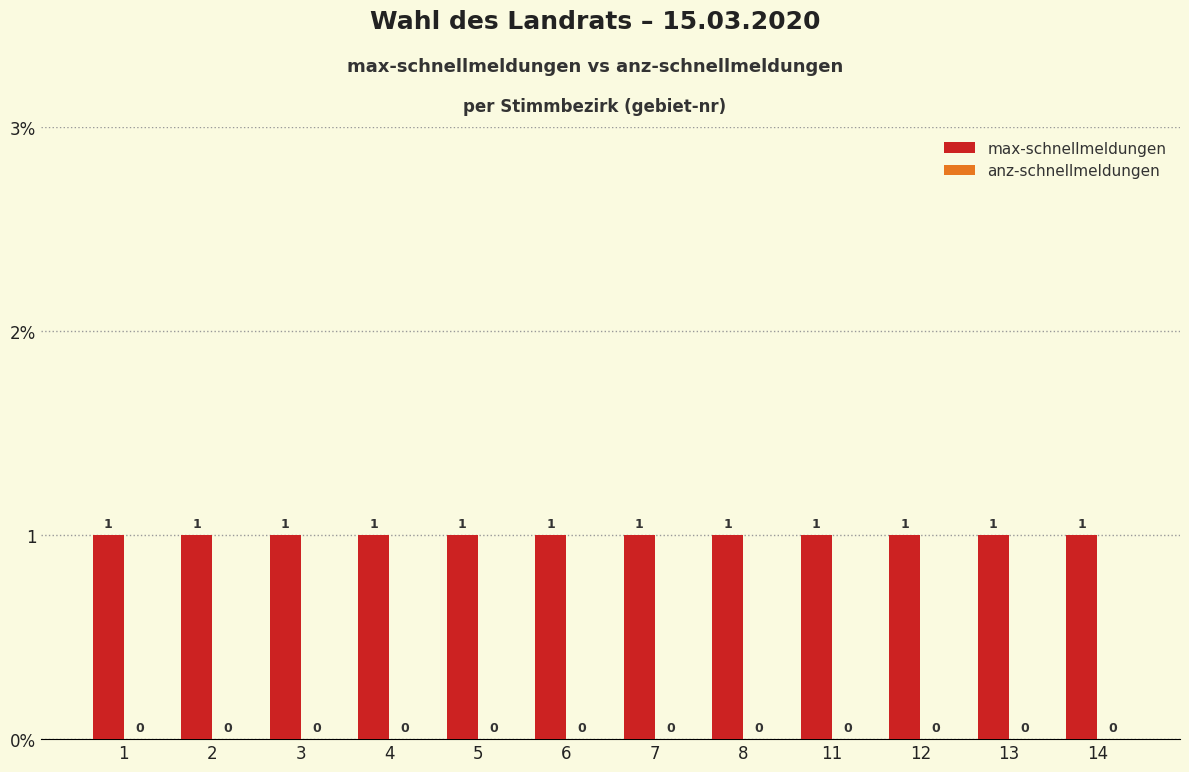

What are all the series names shown in the legend?

max-schnellmeldungen, anz-schnellmeldungen